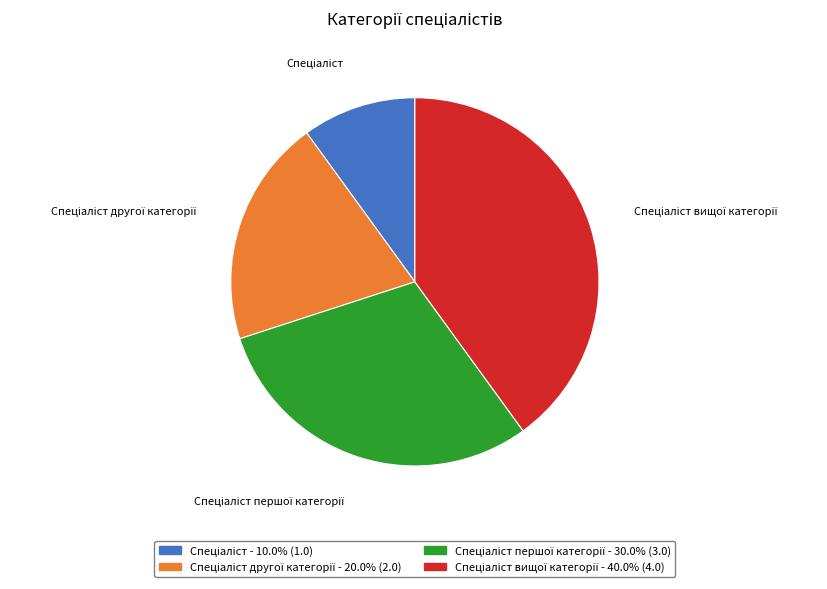

Is there any slice that represents more than half of the pie?

No